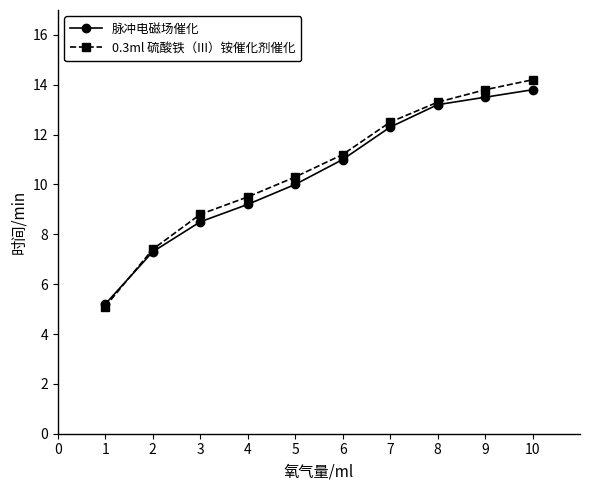

Rank the categories by 0.3ml 硫酸铁（III）铵催化剂催化 value from lowest to highest.

1, 2, 3, 4, 5, 6, 7, 8, 9, 10